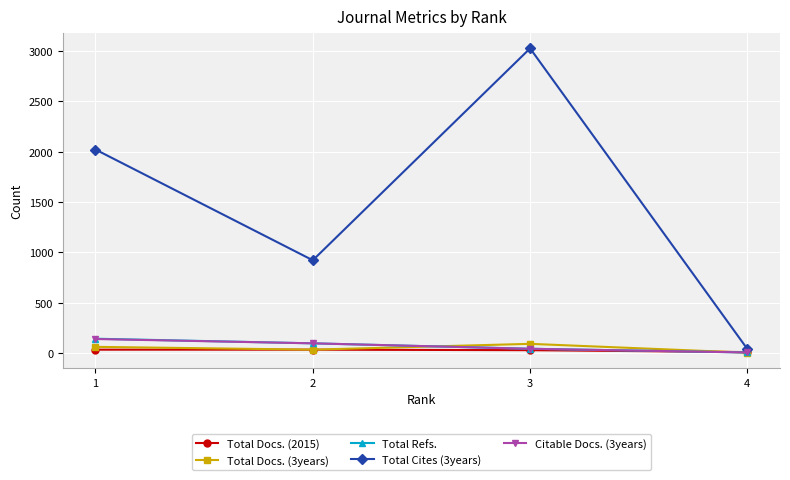

Which series has the widest spread of values?

Total Cites (3years)